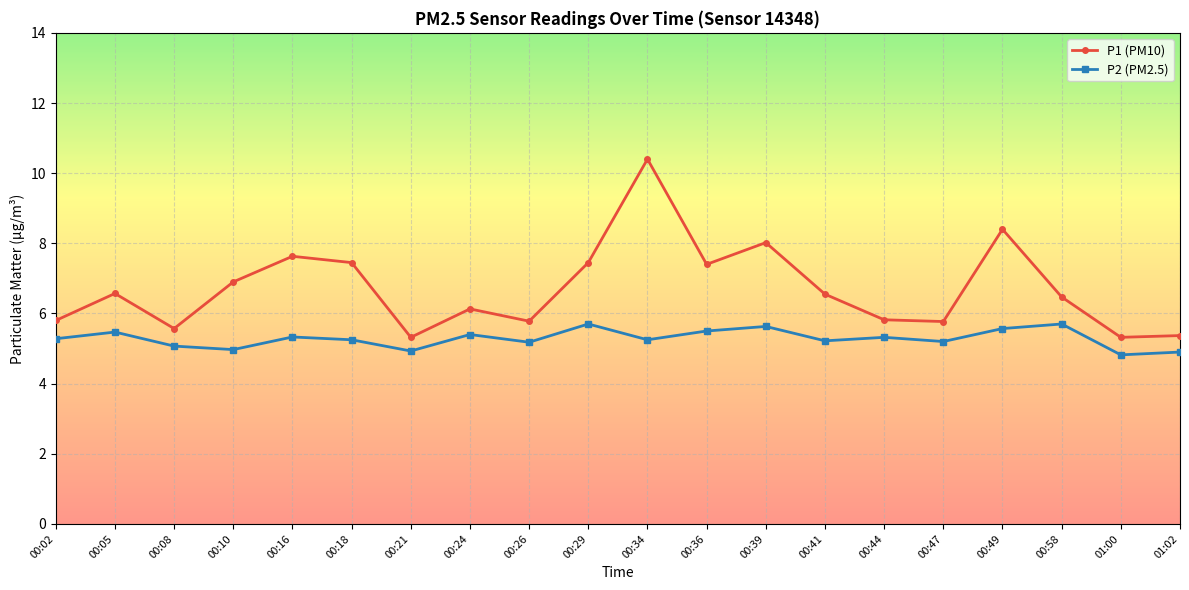

What is the difference between the maximum and minimum values in the P2 (PM2.5) series?

0.9